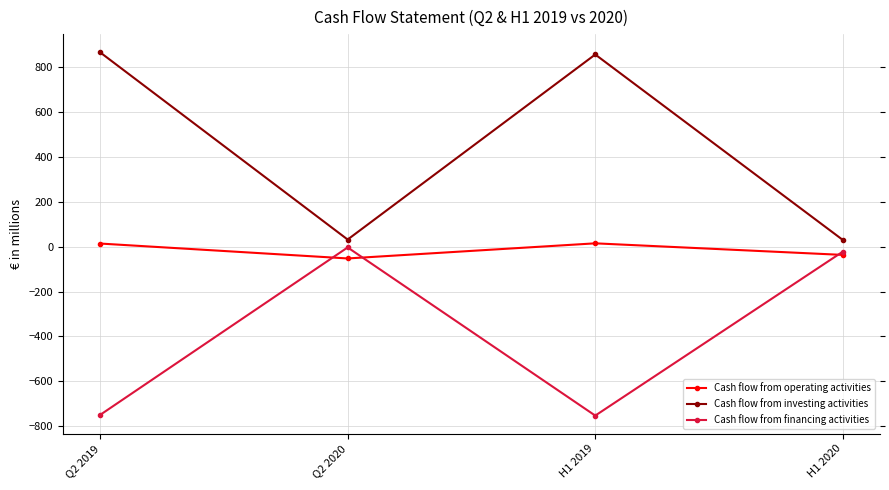

At which category does Cash flow from financing activities reach its first local peak?

Q2 2020